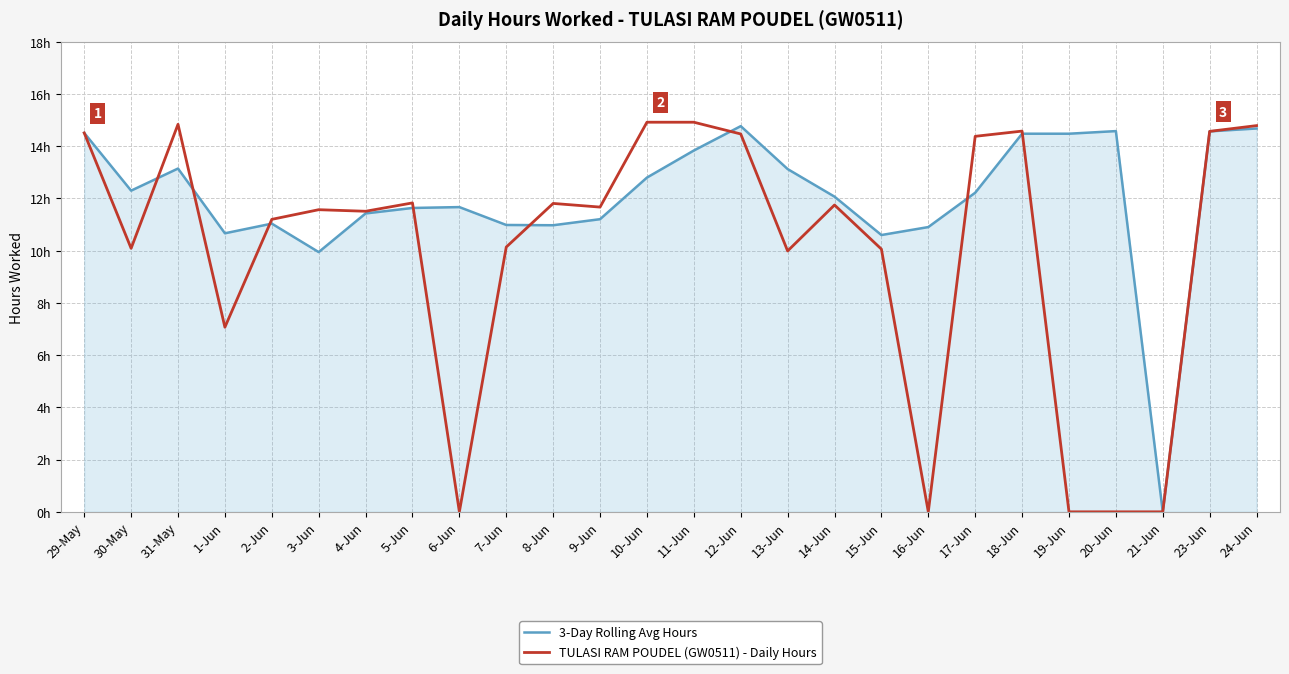

At which category is the sum across all series the highest?

24-Jun